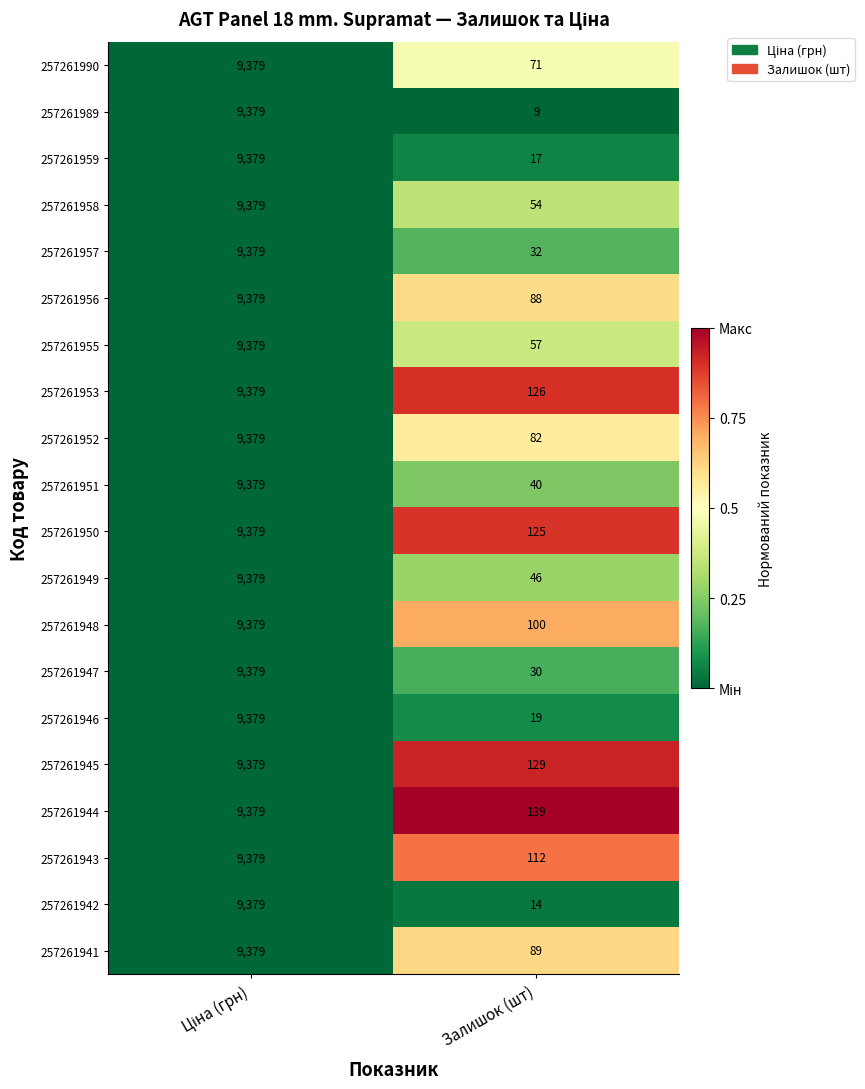

Which series has the largest total across all categories?

257261944